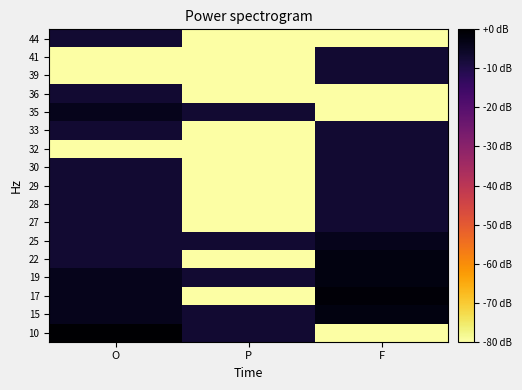

Reading left to right, transcribe all the data shown in this chart.

10: O=0.0	P=-7.0	F=-80.0
15: O=-4.0	P=-7.0	F=-2.2
17: O=-4.0	P=-80.0	F=-1.0
19: O=-4.0	P=-7.0	F=-2.2
22: O=-7.0	P=-80.0	F=-2.2
25: O=-7.0	P=-7.0	F=-4.0
27: O=-7.0	P=-80.0	F=-7.0
28: O=-7.0	P=-80.0	F=-7.0
29: O=-7.0	P=-80.0	F=-7.0
30: O=-7.0	P=-80.0	F=-7.0
32: O=-80.0	P=-80.0	F=-7.0
33: O=-7.0	P=-80.0	F=-7.0
35: O=-4.0	P=-7.0	F=-80.0
36: O=-7.0	P=-80.0	F=-80.0
39: O=-80.0	P=-80.0	F=-7.0
41: O=-80.0	P=-80.0	F=-7.0
44: O=-7.0	P=-80.0	F=-80.0